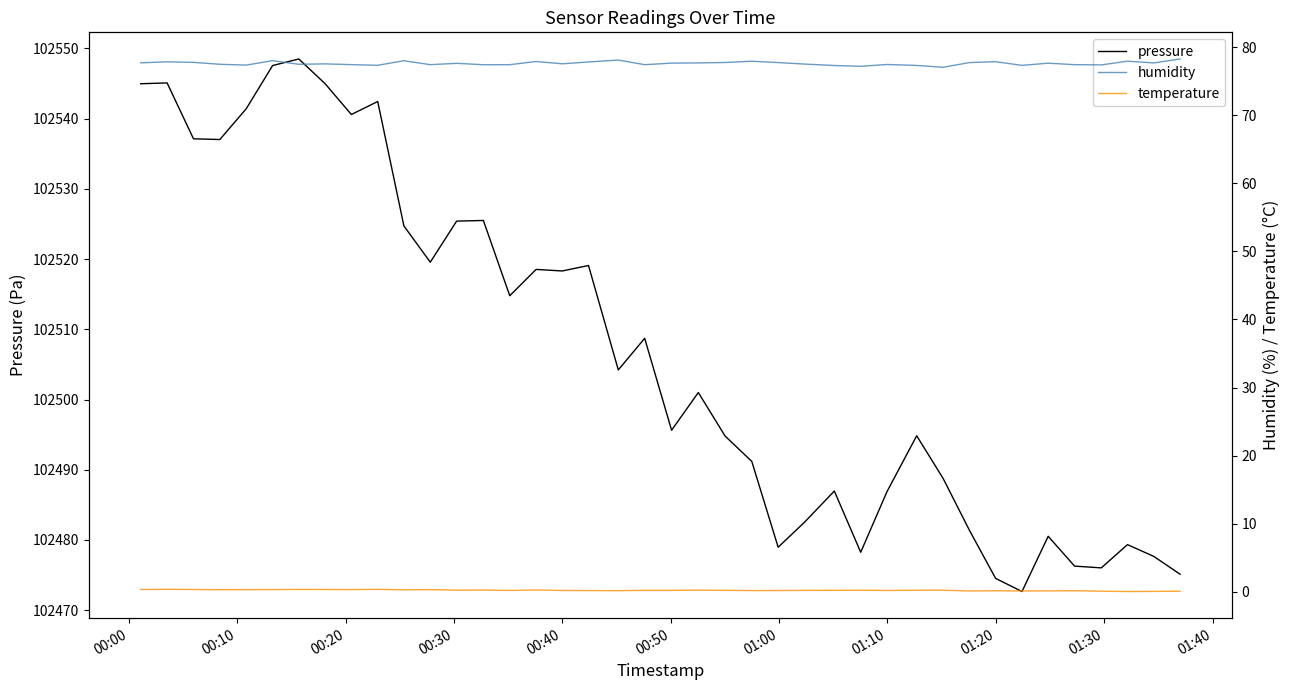

What is the sum of all pressure values?

4100282.0